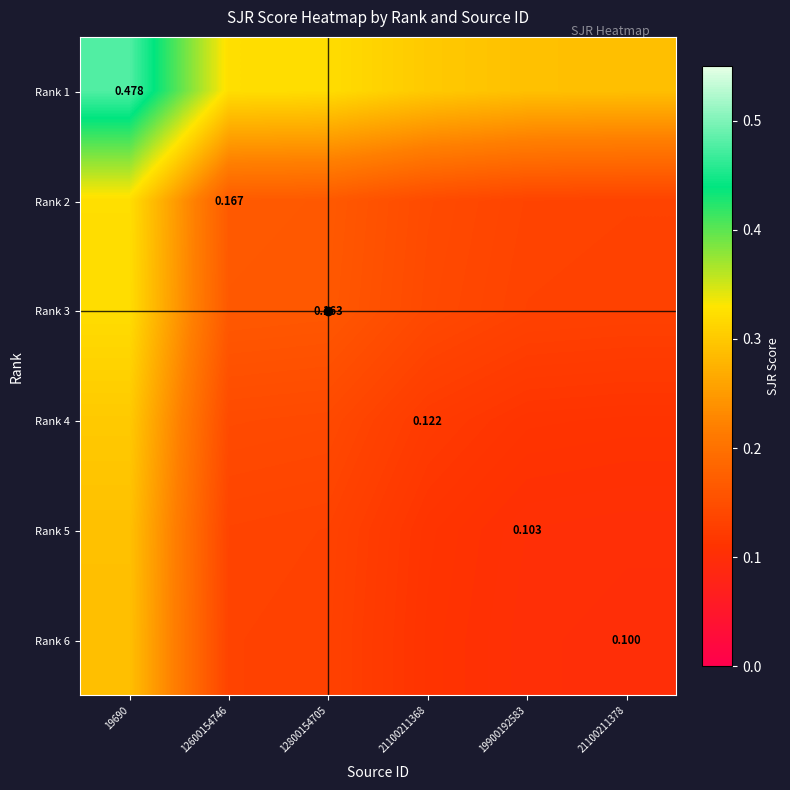

At how many categories does at least one series exceed 0?

6